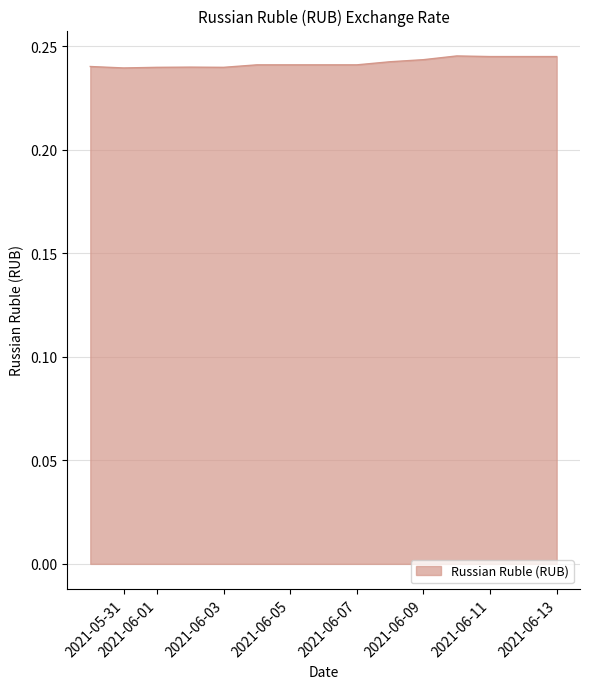

Rank the categories by value from lowest to highest.

2021-05-31, 2021-06-01, 2021-06-03, 2021-06-02, 2021-05-30, 2021-06-04, 2021-06-05, 2021-06-06, 2021-06-07, 2021-06-08, 2021-06-09, 2021-06-11, 2021-06-12, 2021-06-13, 2021-06-10